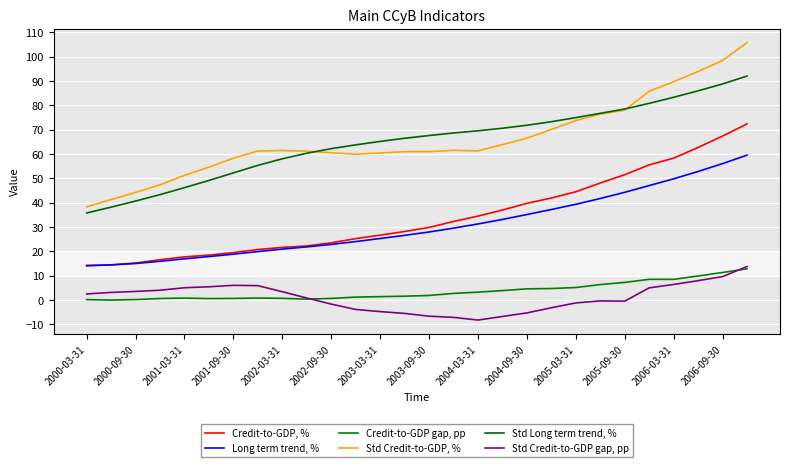

What is the difference between the maximum and minimum values in the Std Credit-to-GDP, % series?

67.6